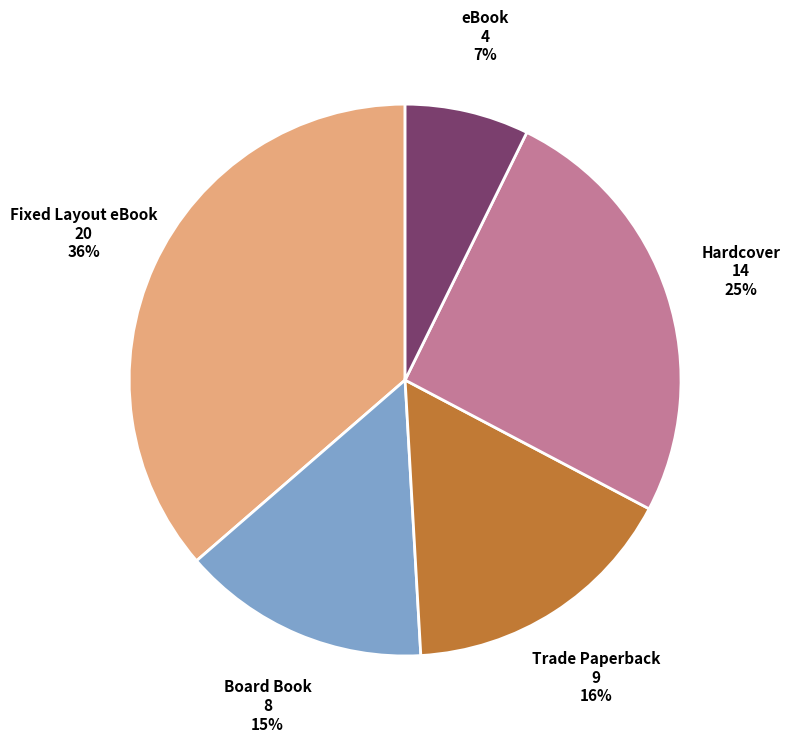

Which category has the smallest portion of the pie?

eBook